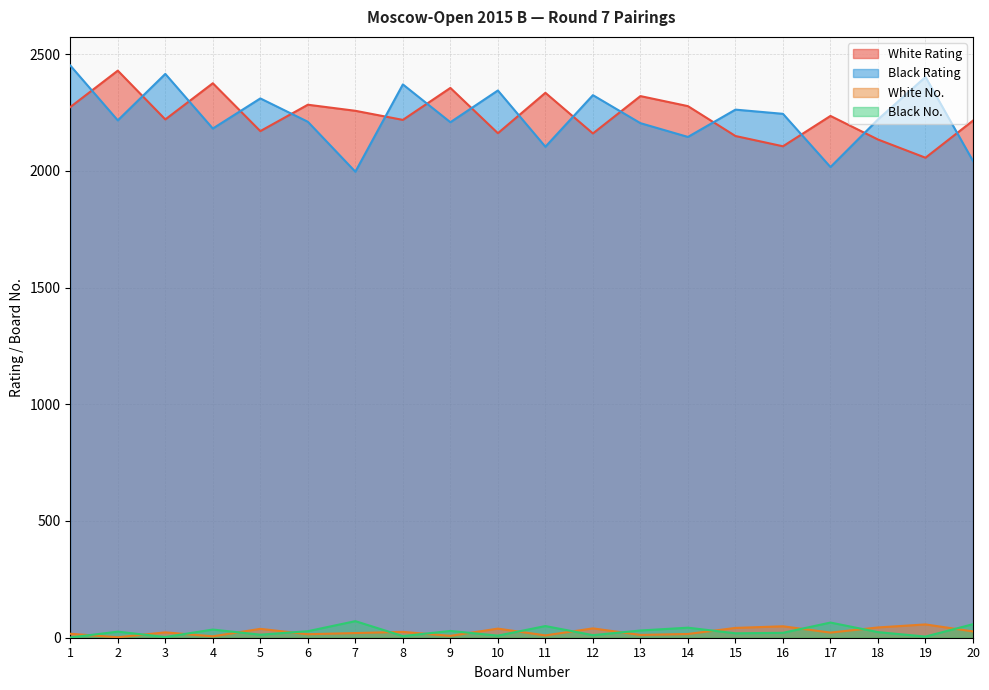

True or false: Black Rating and Black No. cross at least once.

False